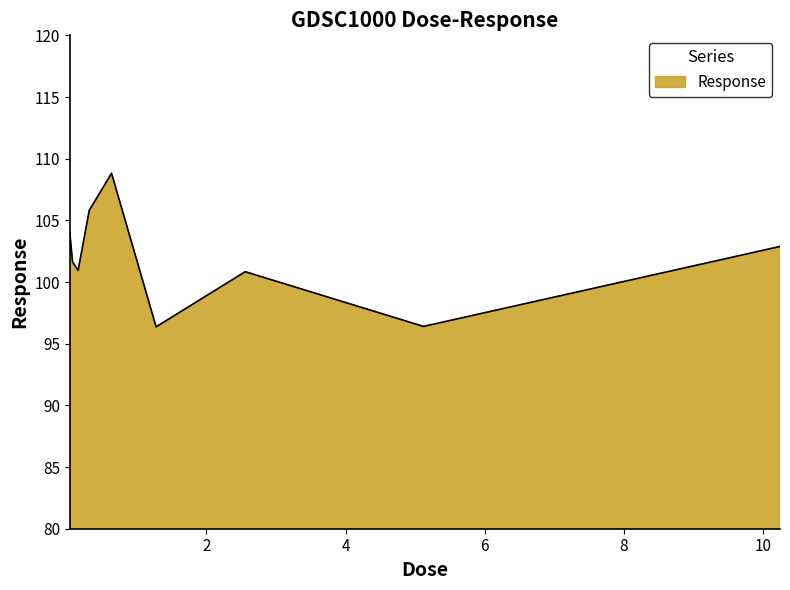

What is the maximum value shown in the chart?

108.8